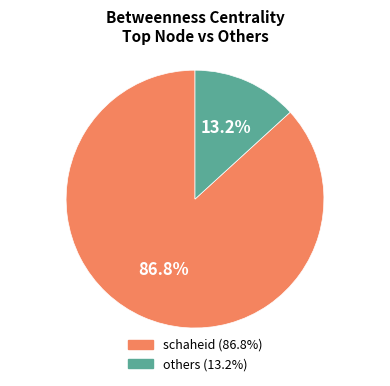

Is there any slice that represents more than half of the pie?

Yes